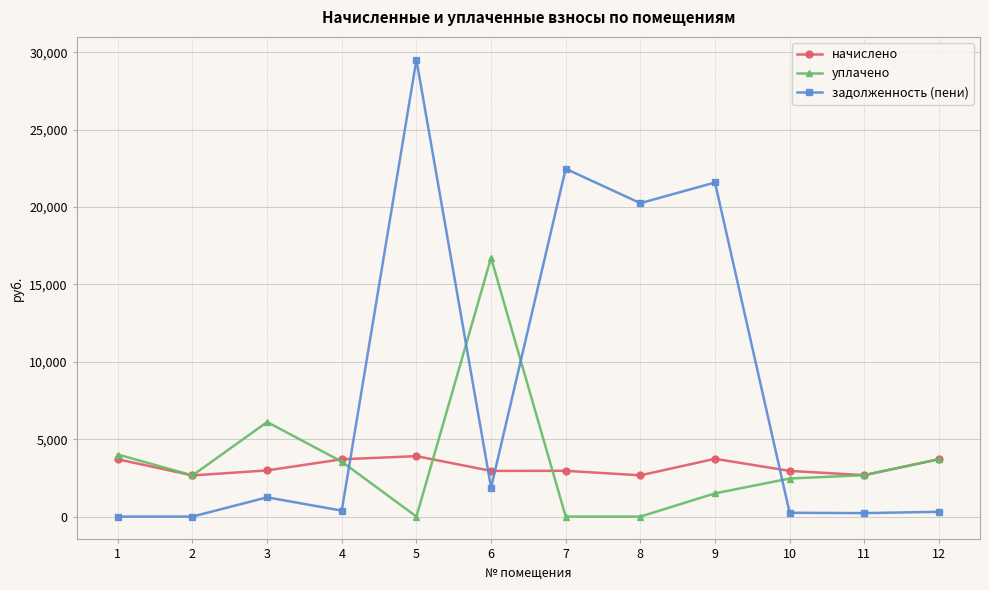

At which category does уплачено reach its first local valley?

2